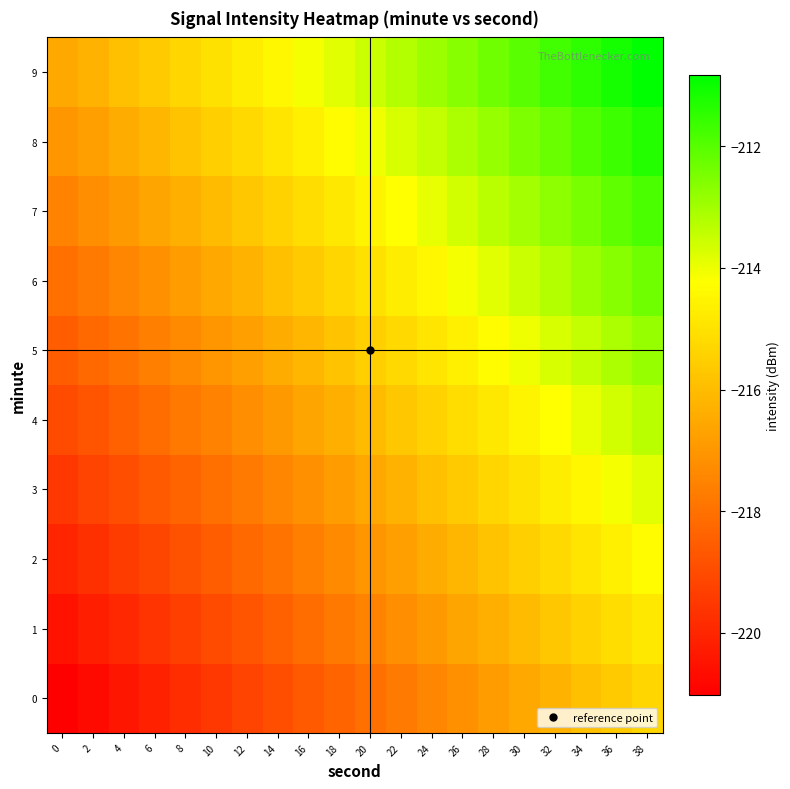

Reading left to right, extract all data points from this chart.

0: 0=-221.0	2=-220.7	4=-220.4	6=-220.1	8=-219.8	10=-219.5	12=-219.2	14=-218.9	16=-218.6	18=-218.3	20=-218.0	22=-217.7	24=-217.4	26=-217.1	28=-216.8	30=-216.5	32=-216.2	34=-215.9	36=-215.6	38=-215.3
1: 0=-220.5	2=-220.2	4=-219.9	6=-219.6	8=-219.3	10=-219.0	12=-218.7	14=-218.4	16=-218.1	18=-217.8	20=-217.5	22=-217.2	24=-216.9	26=-216.6	28=-216.3	30=-216.0	32=-215.7	34=-215.4	36=-215.1	38=-214.8
2: 0=-220.0	2=-219.7	4=-219.4	6=-219.1	8=-218.8	10=-218.5	12=-218.2	14=-217.9	16=-217.6	18=-217.3	20=-217.0	22=-216.7	24=-216.4	26=-216.1	28=-215.8	30=-215.5	32=-215.2	34=-214.9	36=-214.6	38=-214.3
3: 0=-219.5	2=-219.2	4=-218.9	6=-218.6	8=-218.3	10=-218.0	12=-217.7	14=-217.4	16=-217.1	18=-216.8	20=-216.5	22=-216.2	24=-215.9	26=-215.6	28=-215.3	30=-215.0	32=-214.7	34=-214.4	36=-214.1	38=-213.8
4: 0=-219.0	2=-218.7	4=-218.4	6=-218.1	8=-217.8	10=-217.5	12=-217.2	14=-216.9	16=-216.6	18=-216.3	20=-216.0	22=-215.7	24=-215.4	26=-215.1	28=-214.8	30=-214.5	32=-214.2	34=-213.9	36=-213.6	38=-213.3
5: 0=-218.5	2=-218.2	4=-217.9	6=-217.6	8=-217.3	10=-217.0	12=-216.7	14=-216.4	16=-216.1	18=-215.8	20=-215.5	22=-215.2	24=-214.9	26=-214.6	28=-214.3	30=-214.0	32=-213.7	34=-213.4	36=-213.1	38=-212.8
6: 0=-218.0	2=-217.7	4=-217.4	6=-217.1	8=-216.8	10=-216.5	12=-216.2	14=-215.9	16=-215.6	18=-215.3	20=-215.0	22=-214.7	24=-214.4	26=-214.1	28=-213.8	30=-213.5	32=-213.2	34=-212.9	36=-212.6	38=-212.3
7: 0=-217.5	2=-217.2	4=-216.9	6=-216.6	8=-216.3	10=-216.0	12=-215.7	14=-215.4	16=-215.1	18=-214.8	20=-214.5	22=-214.2	24=-213.9	26=-213.6	28=-213.3	30=-213.0	32=-212.7	34=-212.4	36=-212.1	38=-211.8
8: 0=-217.0	2=-216.7	4=-216.4	6=-216.1	8=-215.8	10=-215.5	12=-215.2	14=-214.9	16=-214.6	18=-214.3	20=-214.0	22=-213.7	24=-213.4	26=-213.1	28=-212.8	30=-212.5	32=-212.2	34=-211.9	36=-211.6	38=-211.3
9: 0=-216.5	2=-216.2	4=-215.9	6=-215.6	8=-215.3	10=-215.0	12=-214.7	14=-214.4	16=-214.1	18=-213.8	20=-213.5	22=-213.2	24=-212.9	26=-212.6	28=-212.3	30=-212.0	32=-211.7	34=-211.4	36=-211.1	38=-210.8